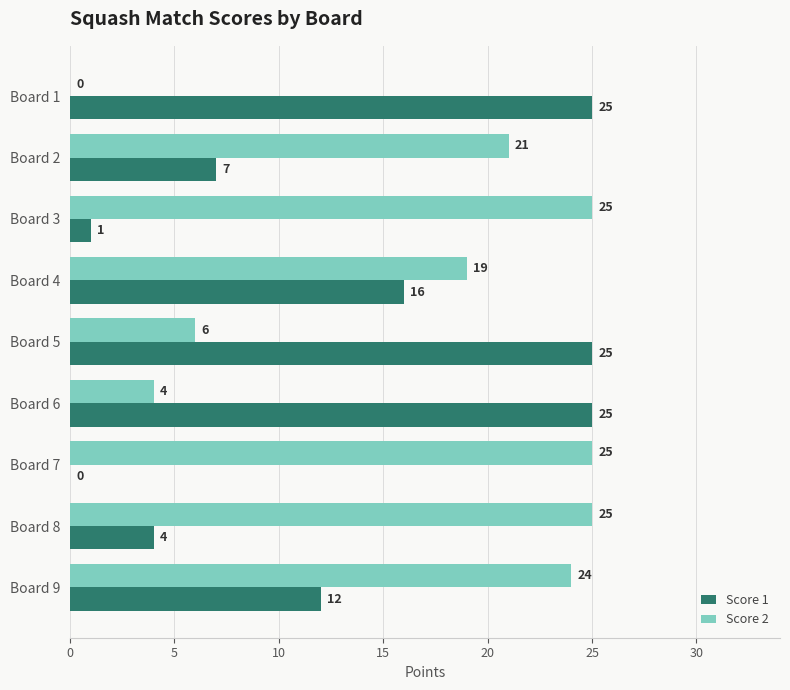

What is the highest value of the Score 2 series?

25